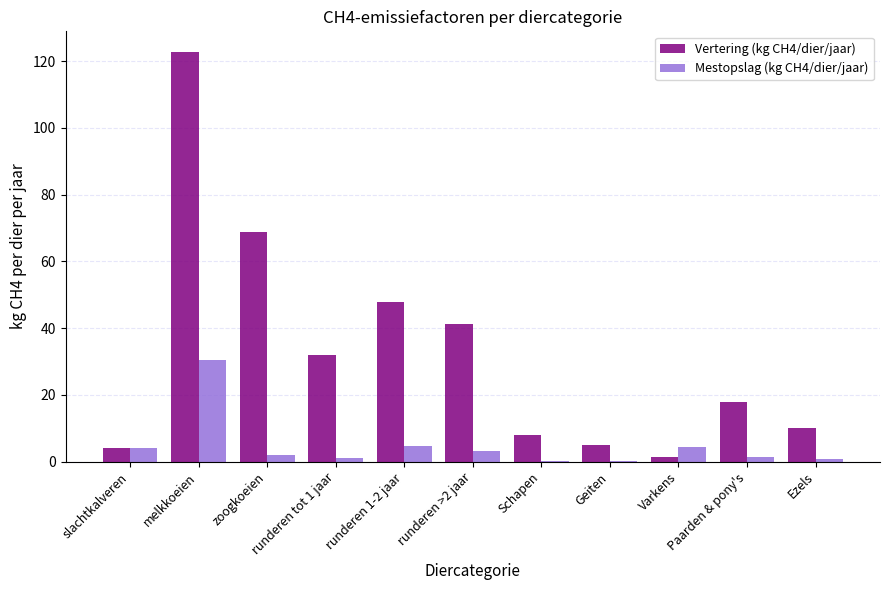

At which label does Mestopslag (kg CH4/dier/jaar) reach its peak?

melkkoeien